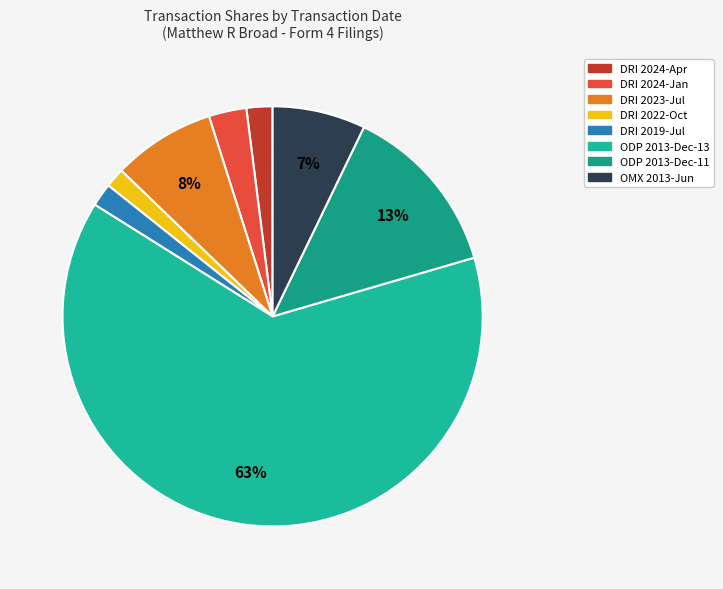

What is the largest slice in the pie chart?

2013-12-13